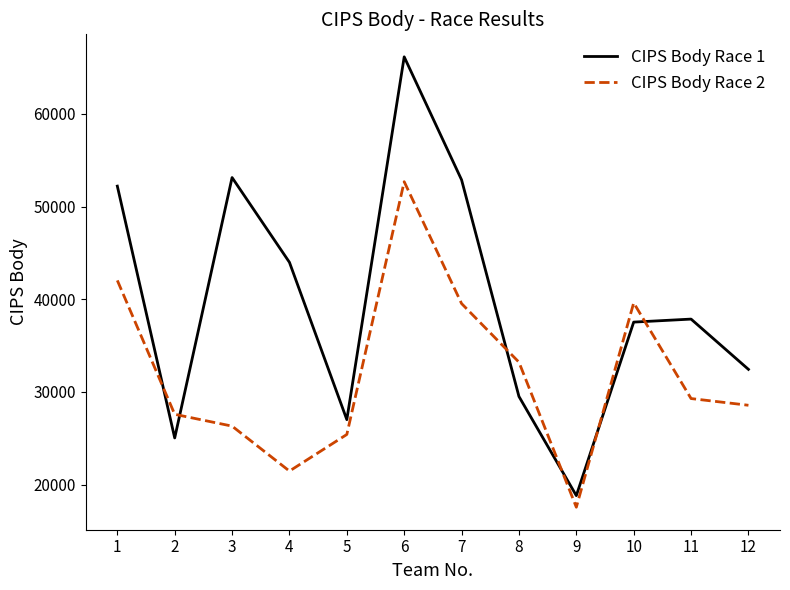

At which category does CIPS Body Race 1 reach its first local valley?

2